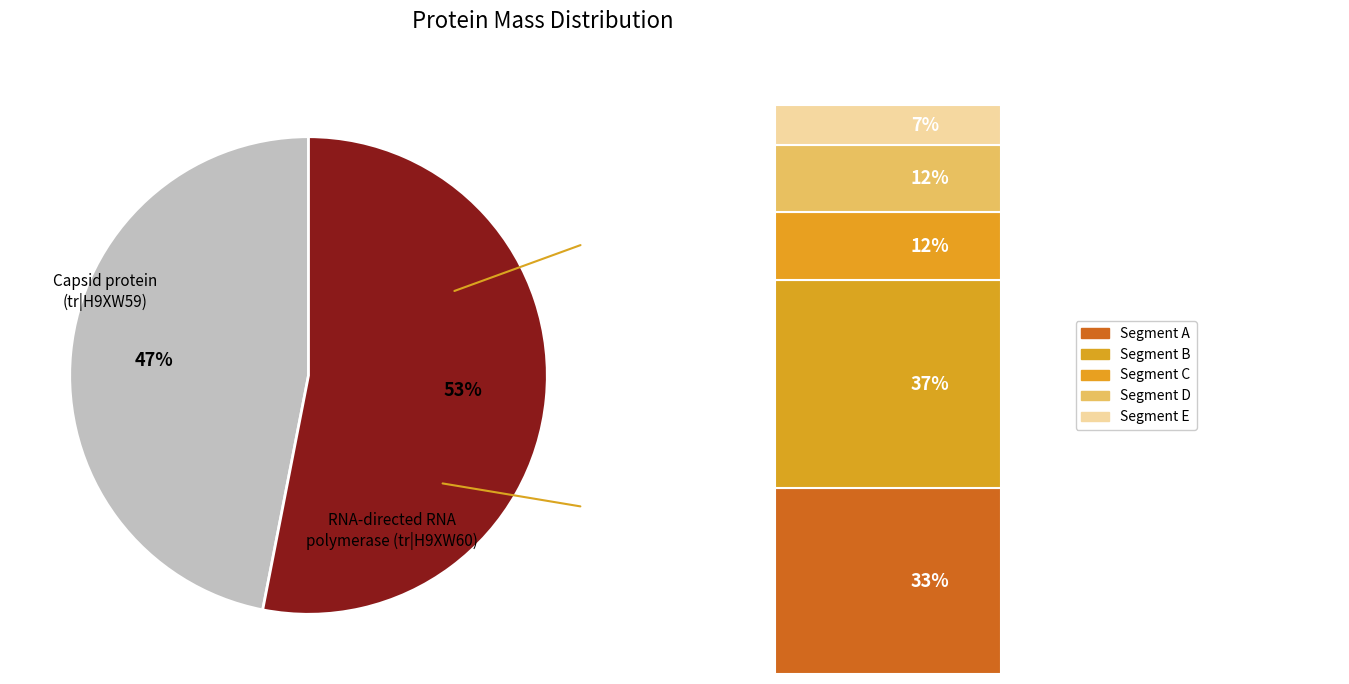

Rank the categories by value from lowest to highest.

Capsid protein (tr|H9XW59), RNA-directed RNA polymerase (tr|H9XW60)